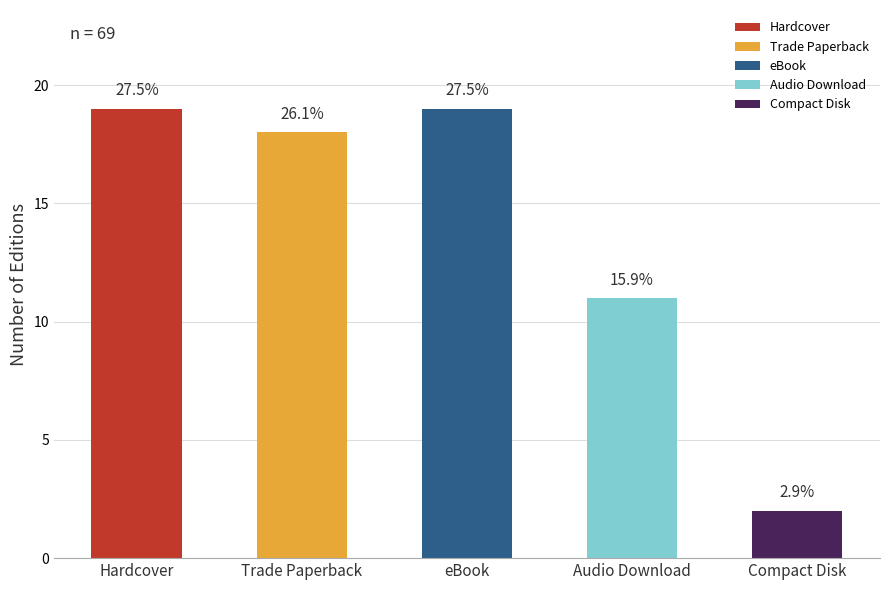

What position from the left is Trade Paperback?

2